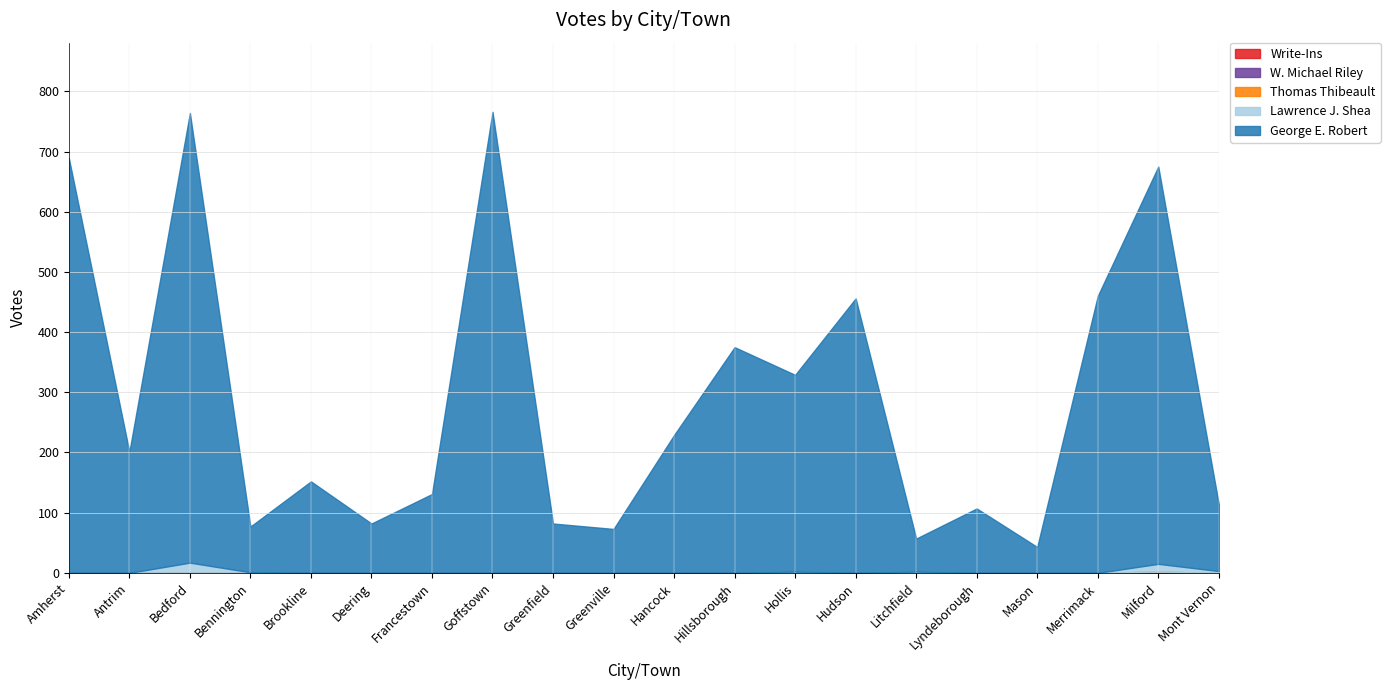

Does the chart have visible grid lines?

Yes